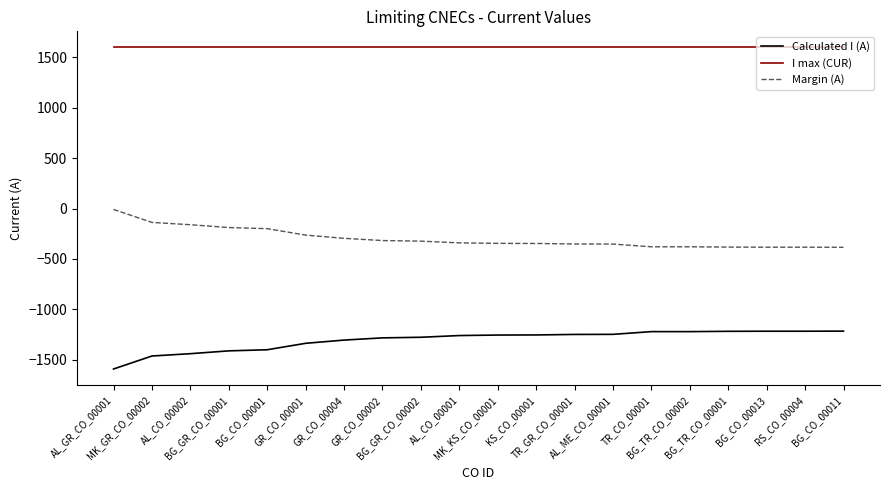

True or false: Margin (A) has a value of -199 at BG_CO_00001.

True